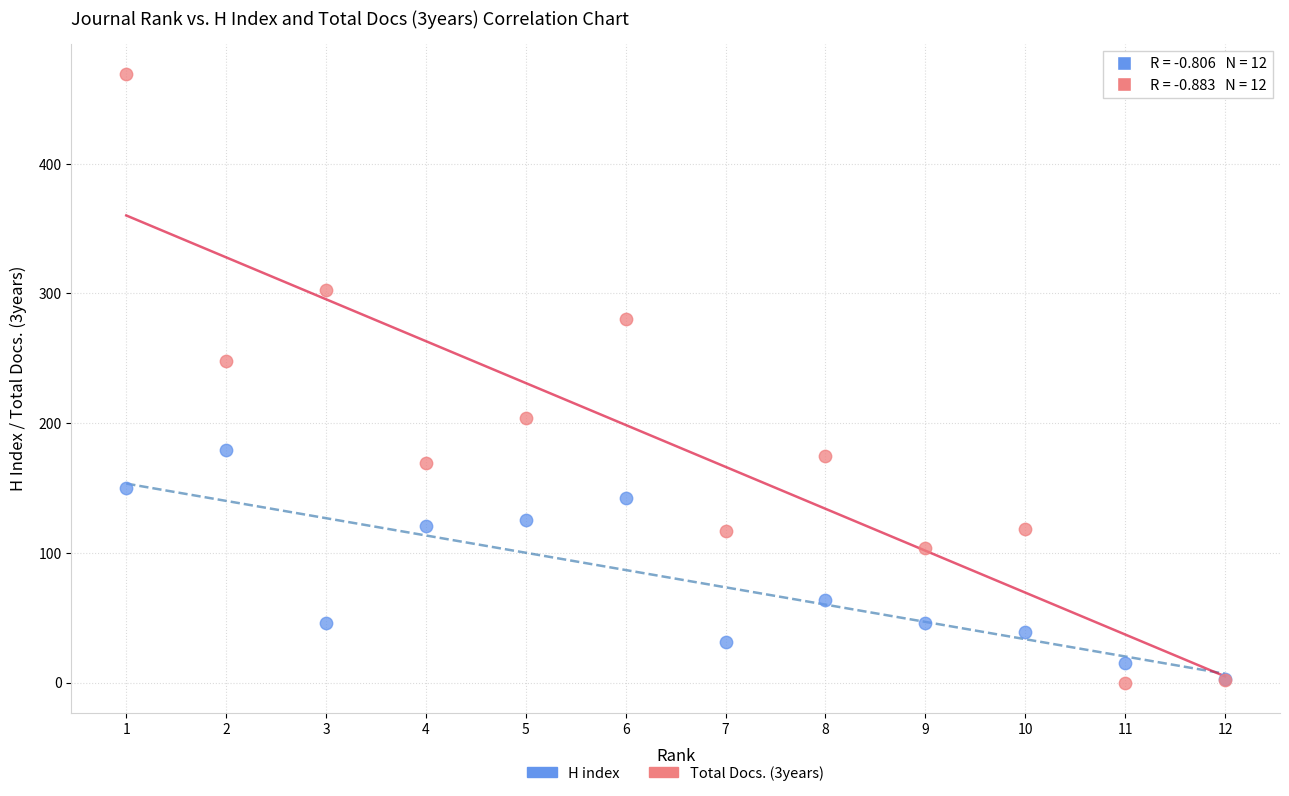

In the H index series, what Y value is closest to 91?

64